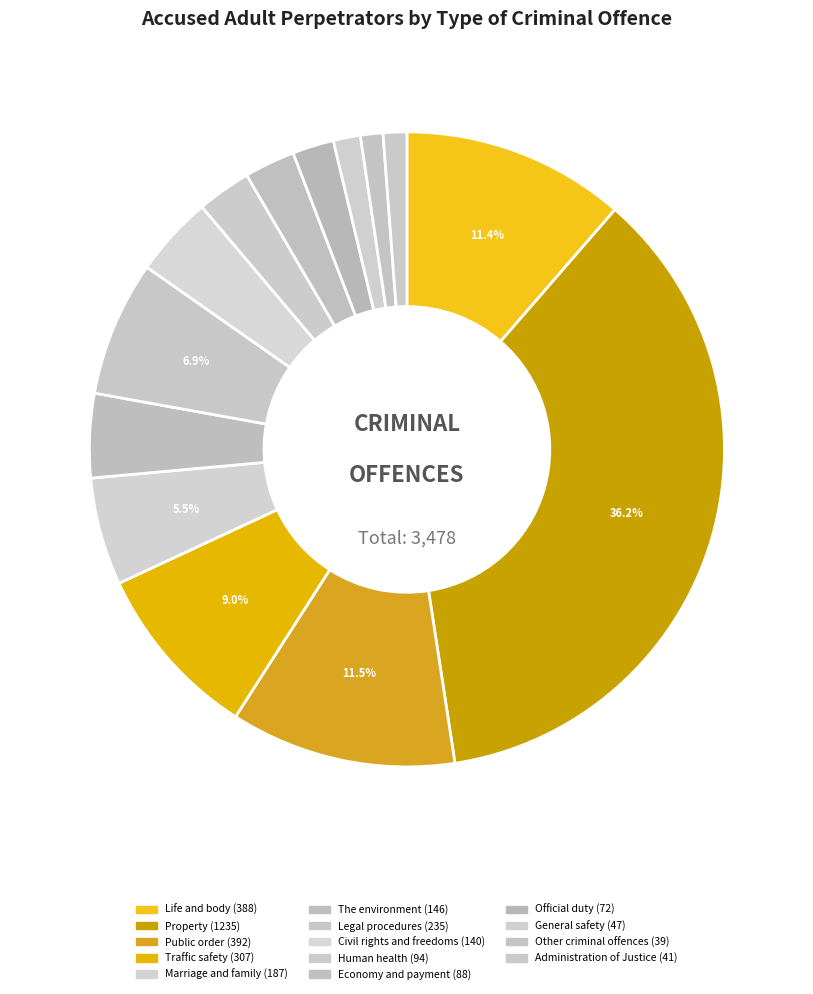

To the nearest percent, what percentage of the pie is The environment?

4%